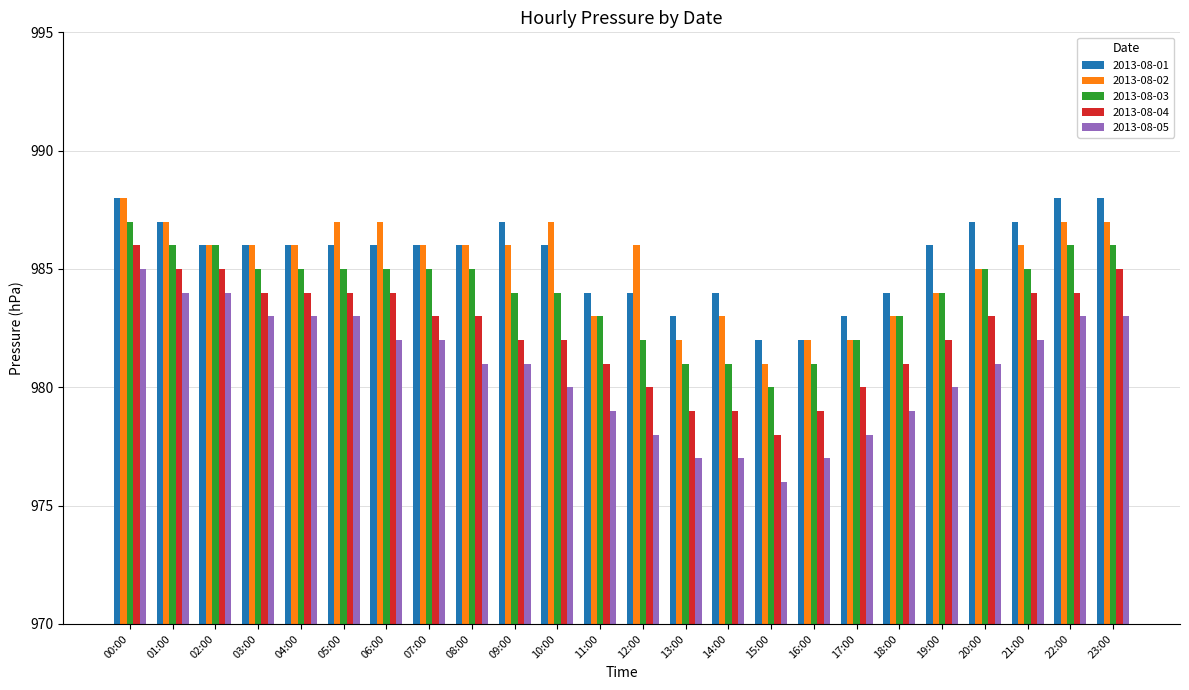

Are the bars grouped side by side (vs. stacked)?

Yes